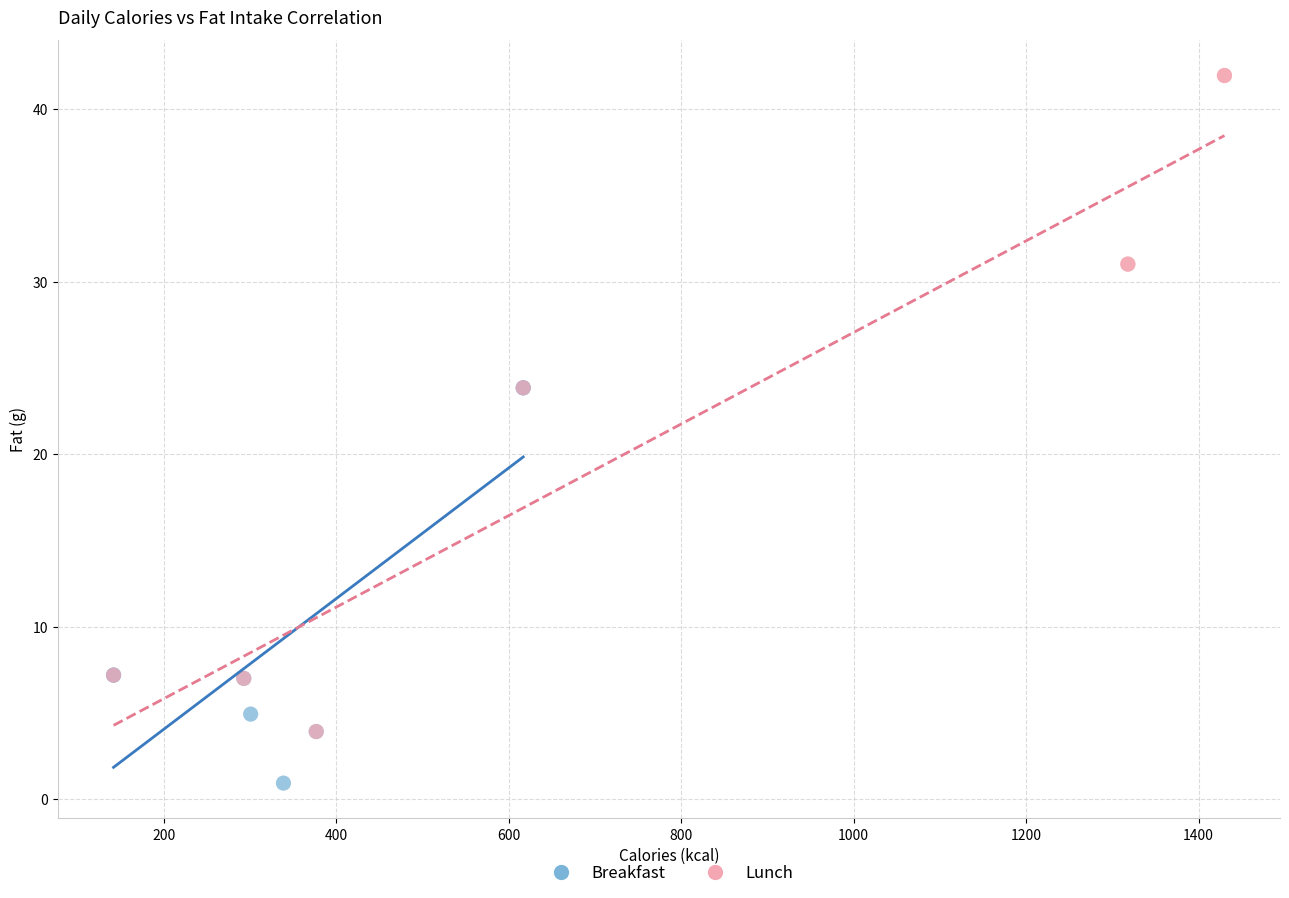

Which series has the widest spread of Y values?

Lunch